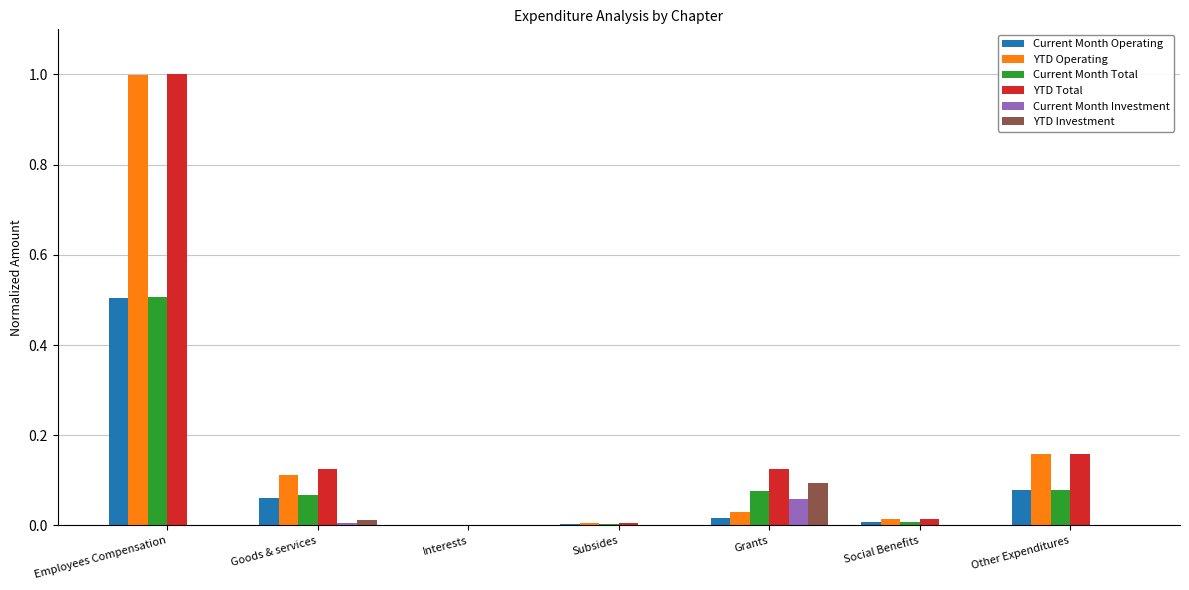

At which label does Current Month Total reach its peak?

Employees Compensation